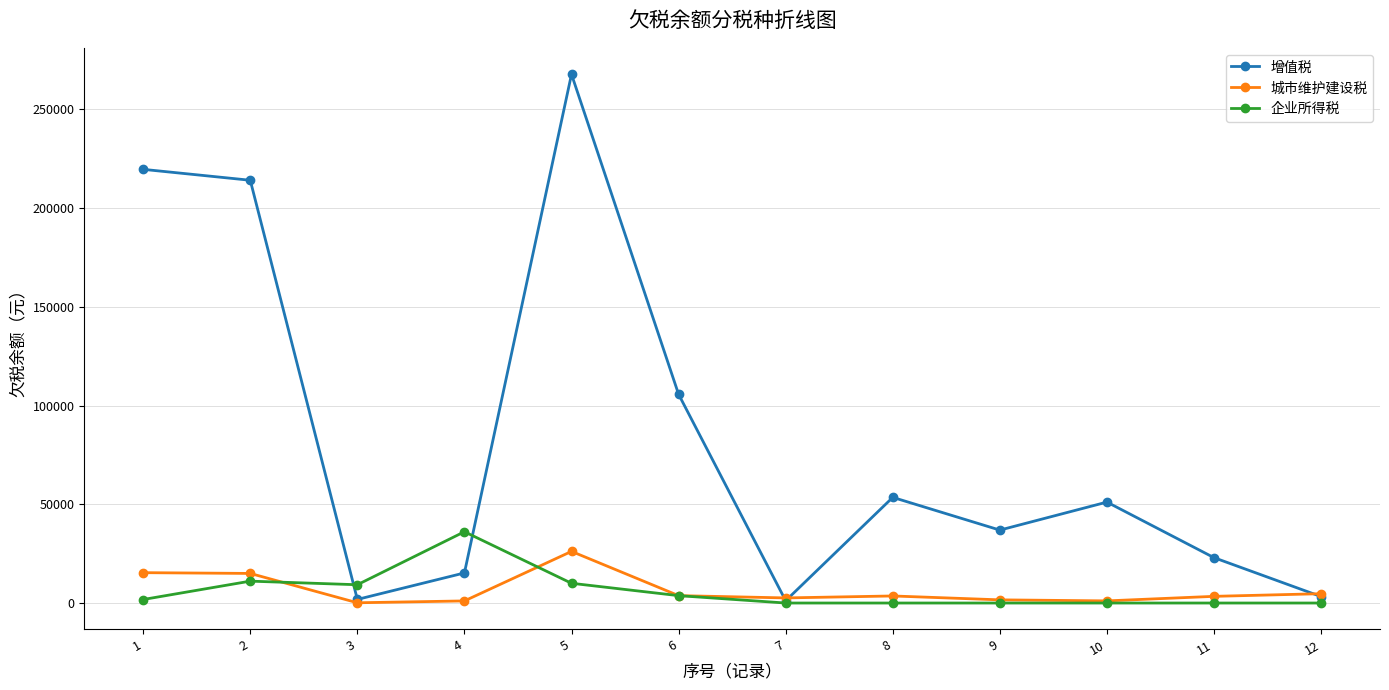

What is the approximate value of 企业所得税 at 2?

11080.6